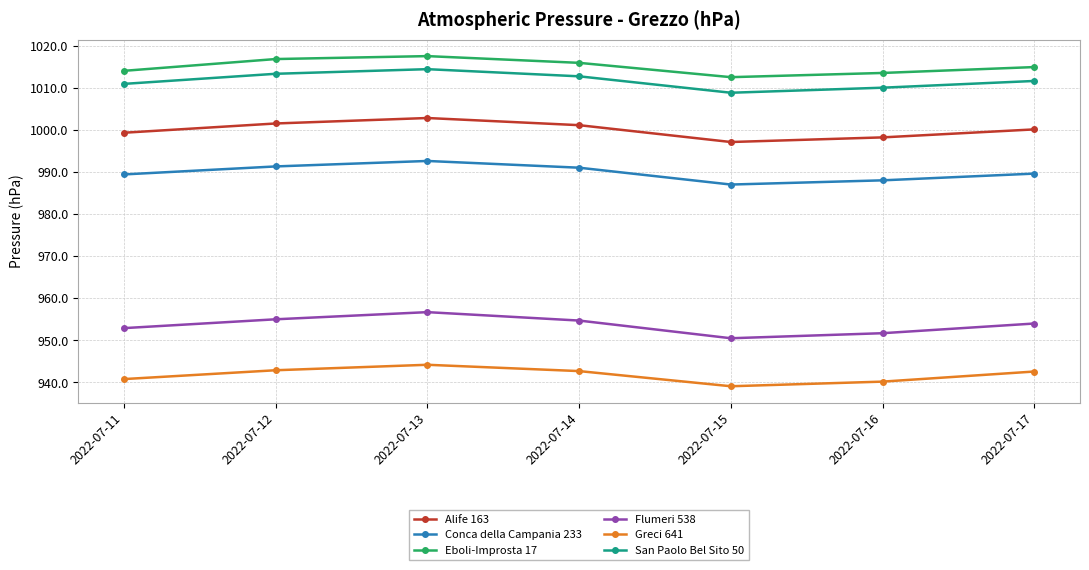

Which label corresponds to the largest value in the chart?

2022-07-13